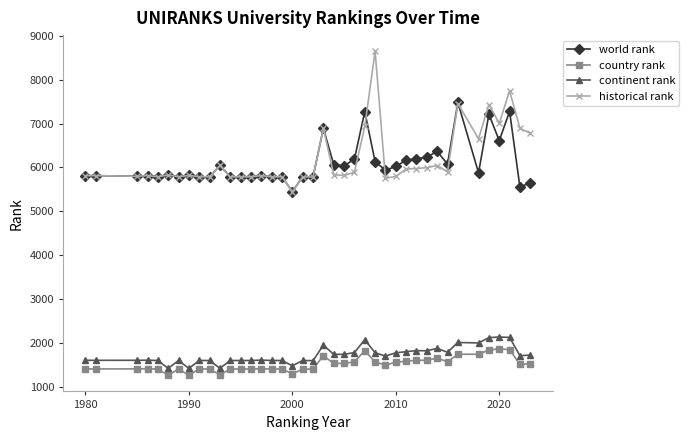

What is the maximum value for country rank?

1871